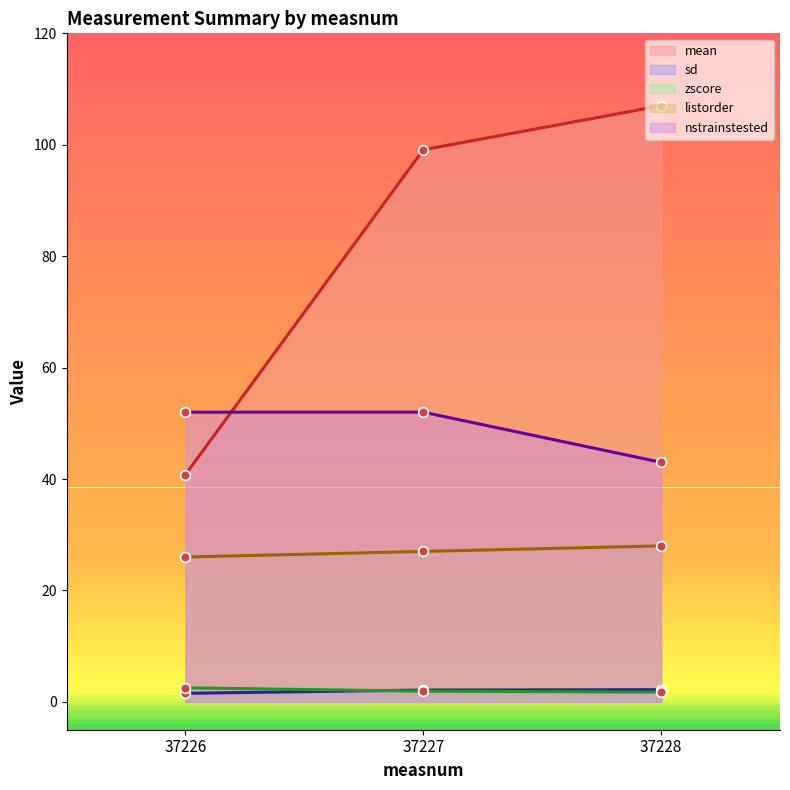

Which series has the largest total across all categories?

mean